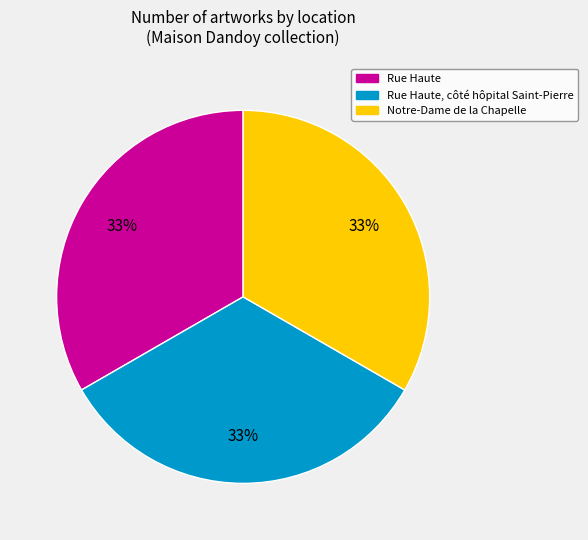

To the nearest percent, what is the average slice percentage?

33%